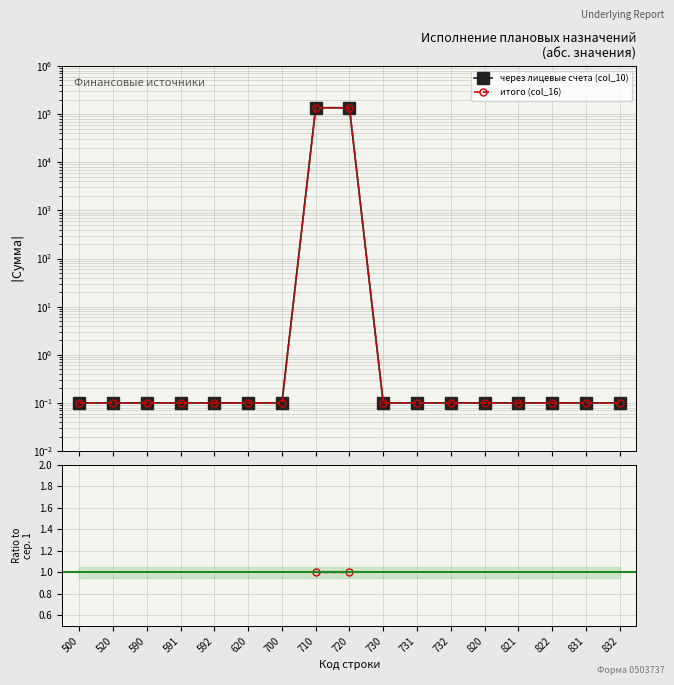

Which series has the widest spread of values?

через лицевые счета (col_10)